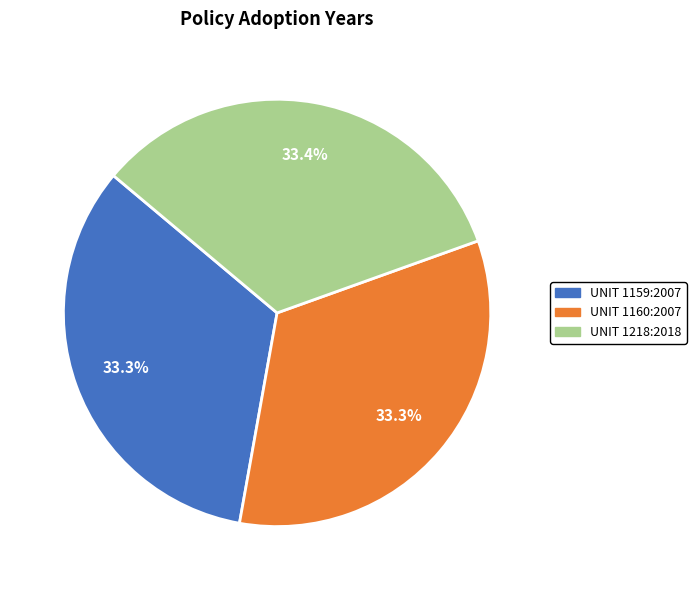

To the nearest percent, what percentage of the pie is UNIT 1160:2007?

33%